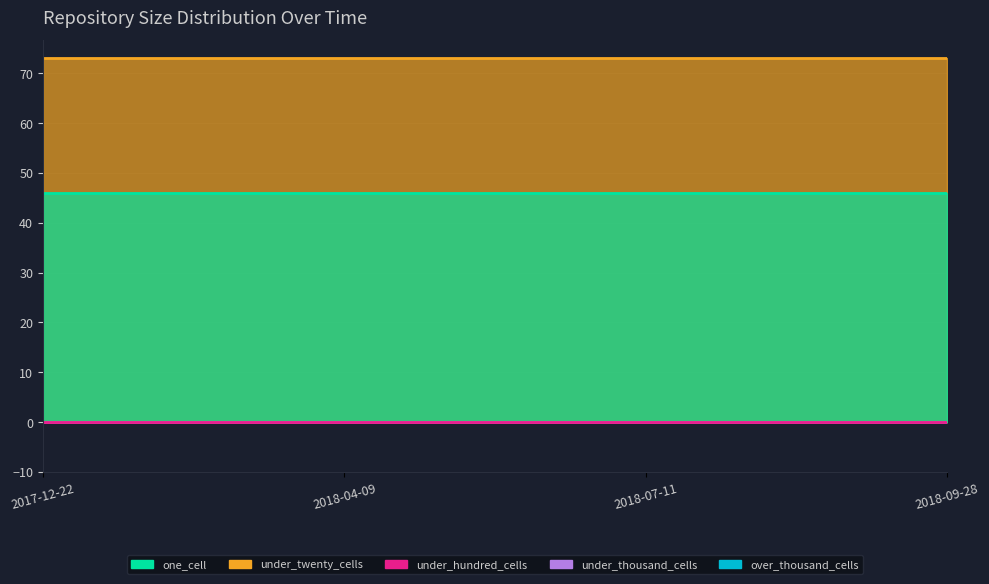

Which series has the largest total across all categories?

under_twenty_cells